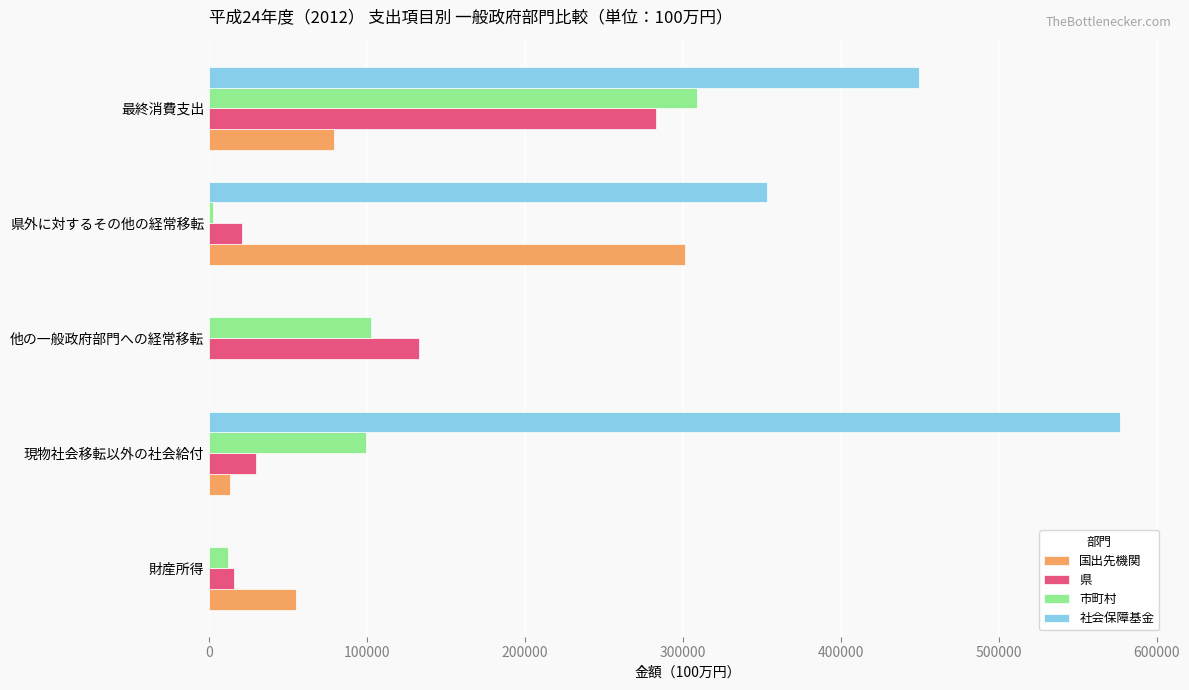

Which series has the largest total across all categories?

社会保障基金